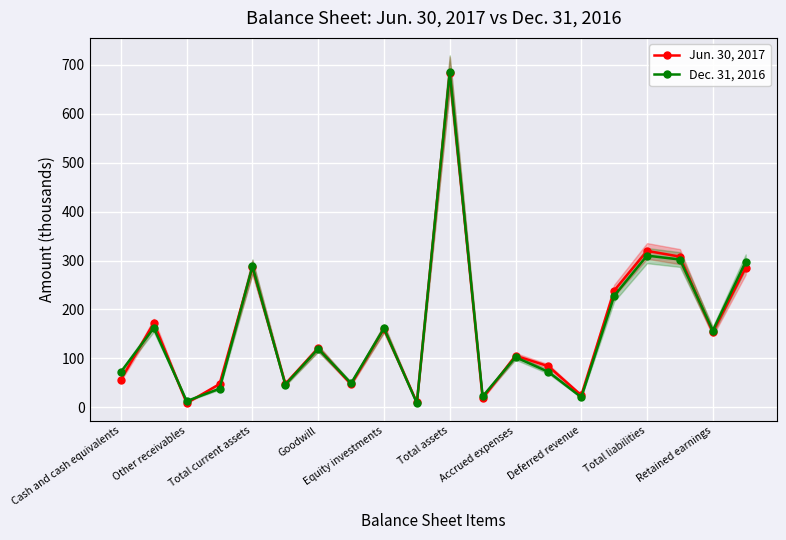

List the series in order of their peak value, highest first.

Dec. 31, 2016, Jun. 30, 2017